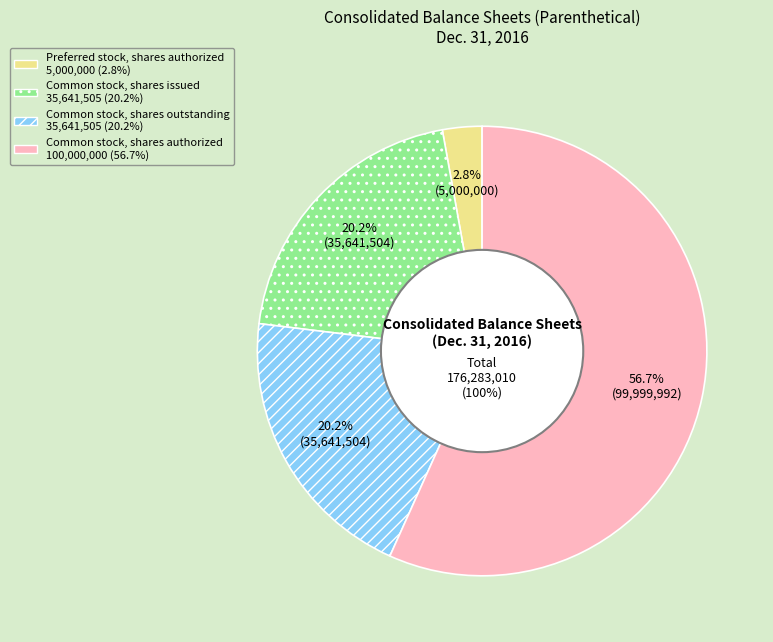

Which category has the smallest portion of the pie?

Preferred stock, shares authorized